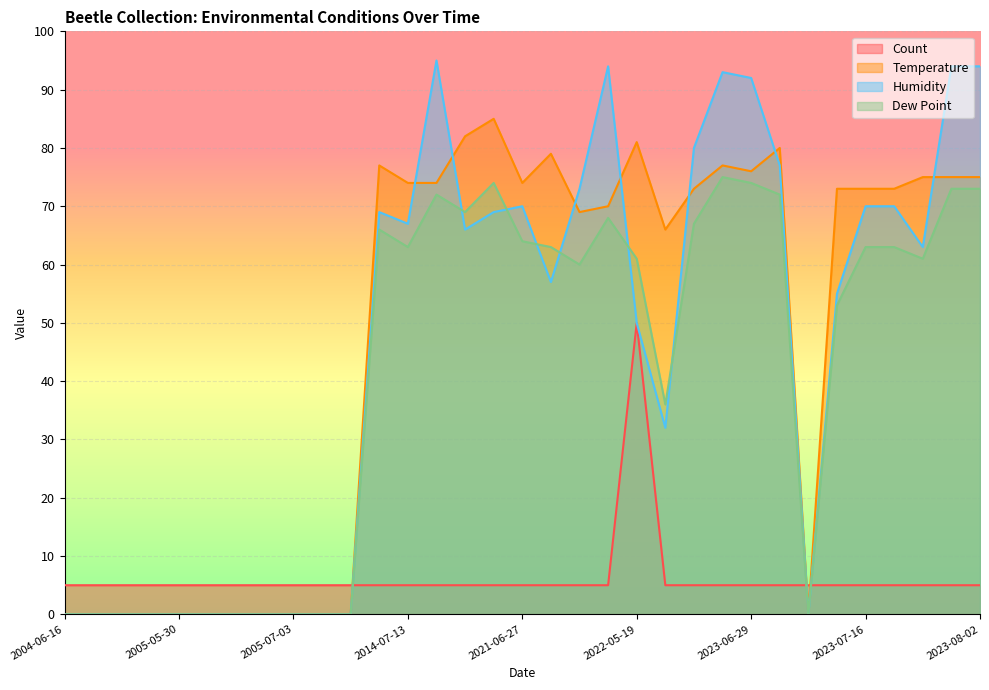

After their last crossing, which series has the higher values: Dew Point or Count?

Dew Point